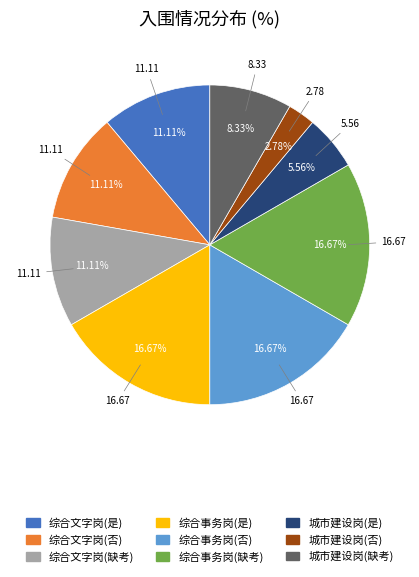

Does any single category account for the majority?

No